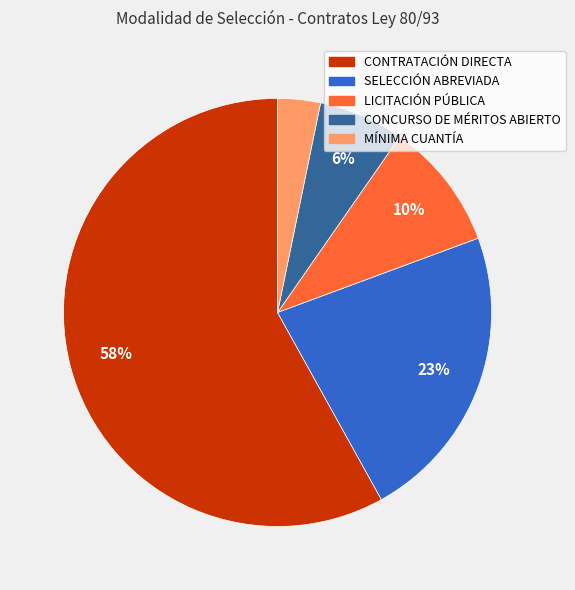

The CONCURSO DE MÉRITOS ABIERTO slice represents 6% of the pie. True or false?

True